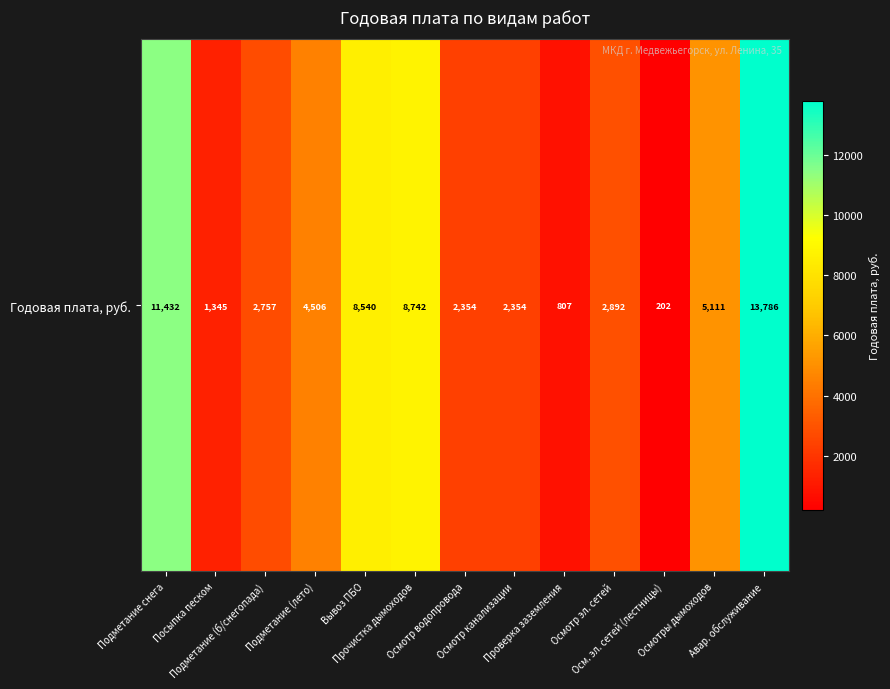

What is the difference between the second highest and second lowest values?

10625.2